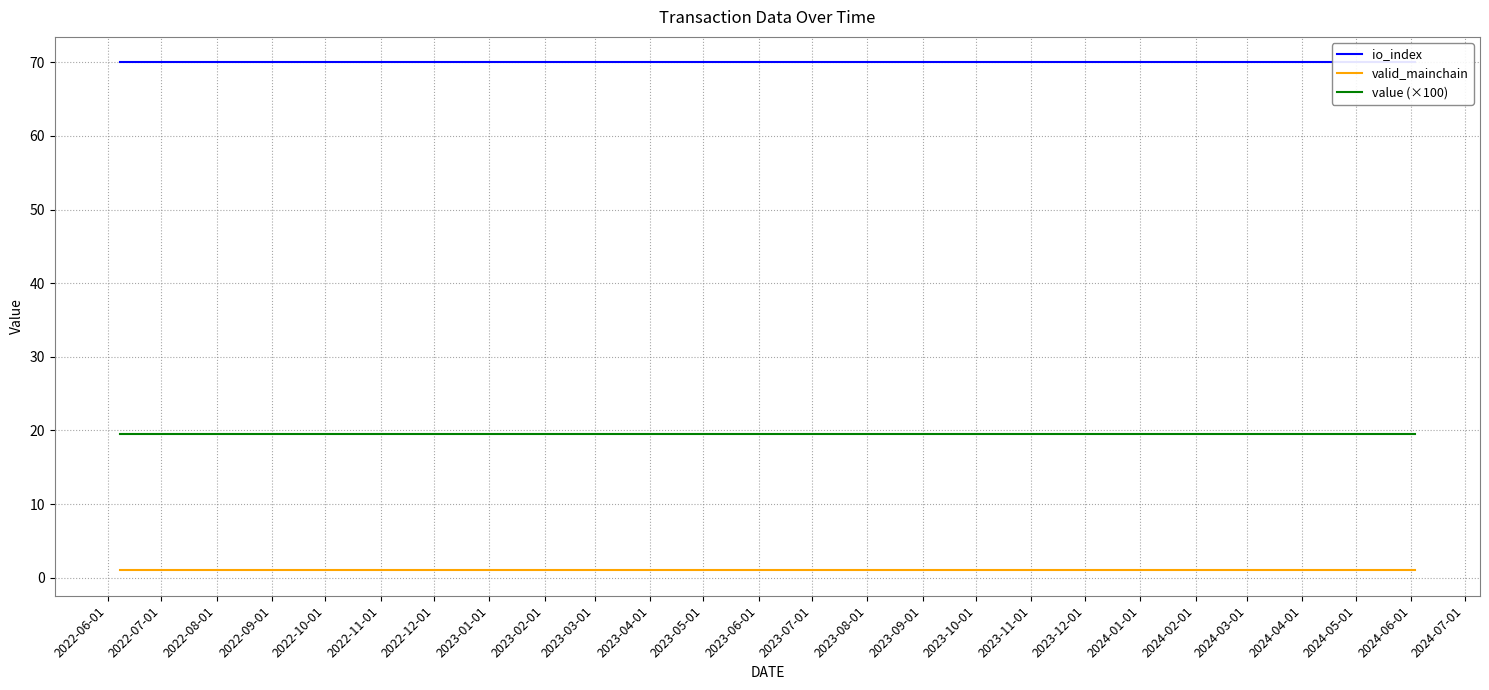

True or false: io_index has a value of 70.0 at 2024-04-01.

True